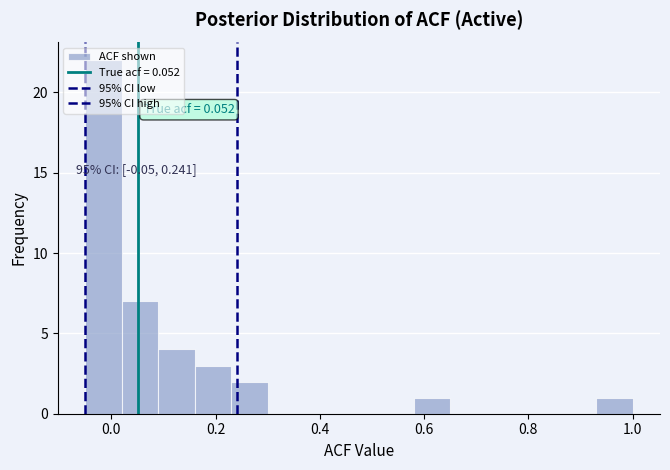

Read against the x-axis, roughly where is the centre of the tallest bar?

-0.02